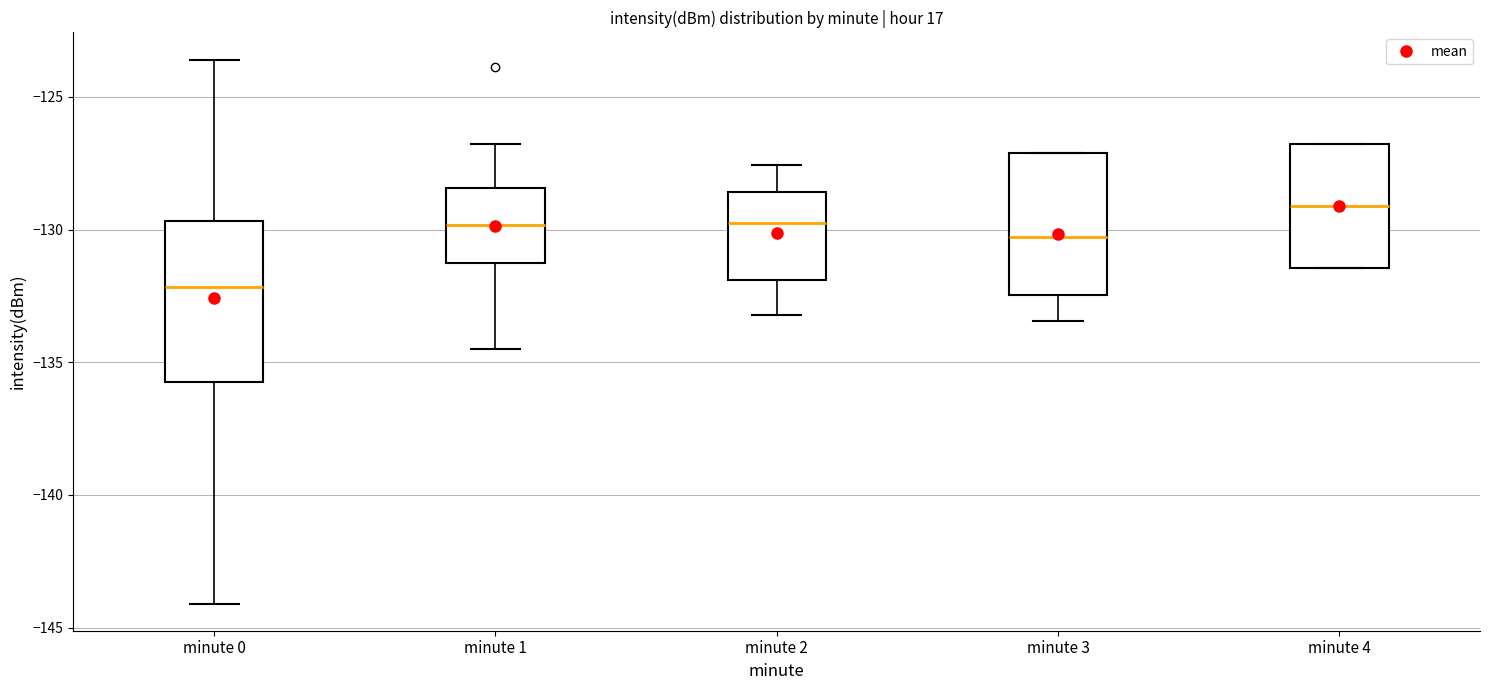

Where is the upper edge of the box for minute 3 on the y-axis? The values are not printed on the chart, so give them approximately, as read against the axis.

-127.0